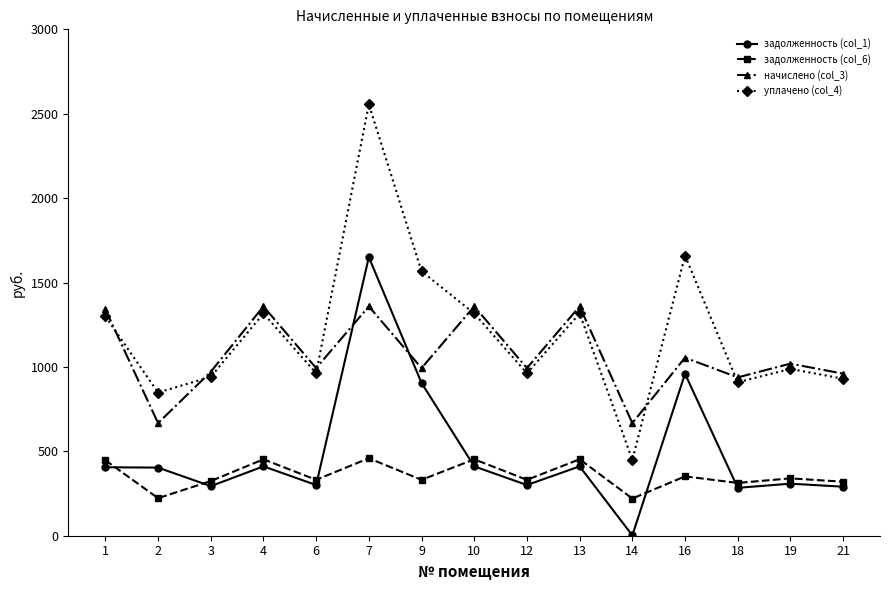

What is the difference between the задолженность (col_1) values at 1 and 2?

2.0